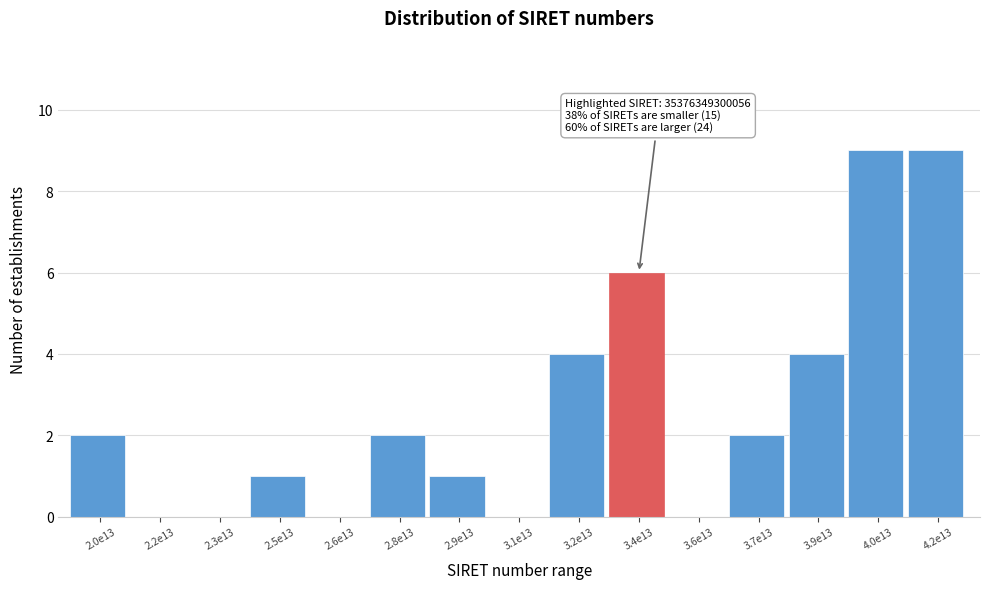

Reading right to left, transcribe all the data shown in this chart.

4.2e13=9	4.0e13=9	3.9e13=4	3.7e13=2	3.6e13=0	3.4e13=6	3.2e13=4	3.1e13=0	2.9e13=1	2.8e13=2	2.6e13=0	2.5e13=1	2.3e13=0	2.2e13=0	2.0e13=2